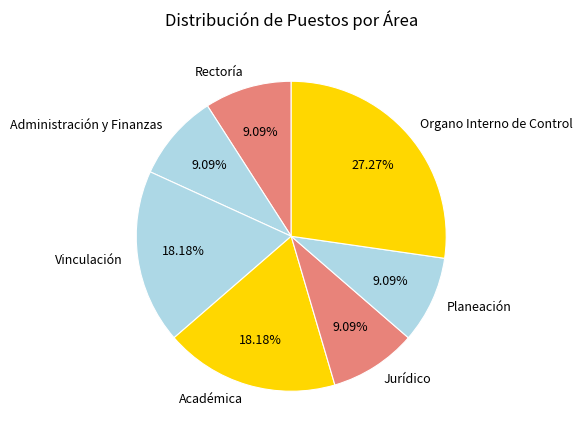

How many slices are in this pie chart?

7